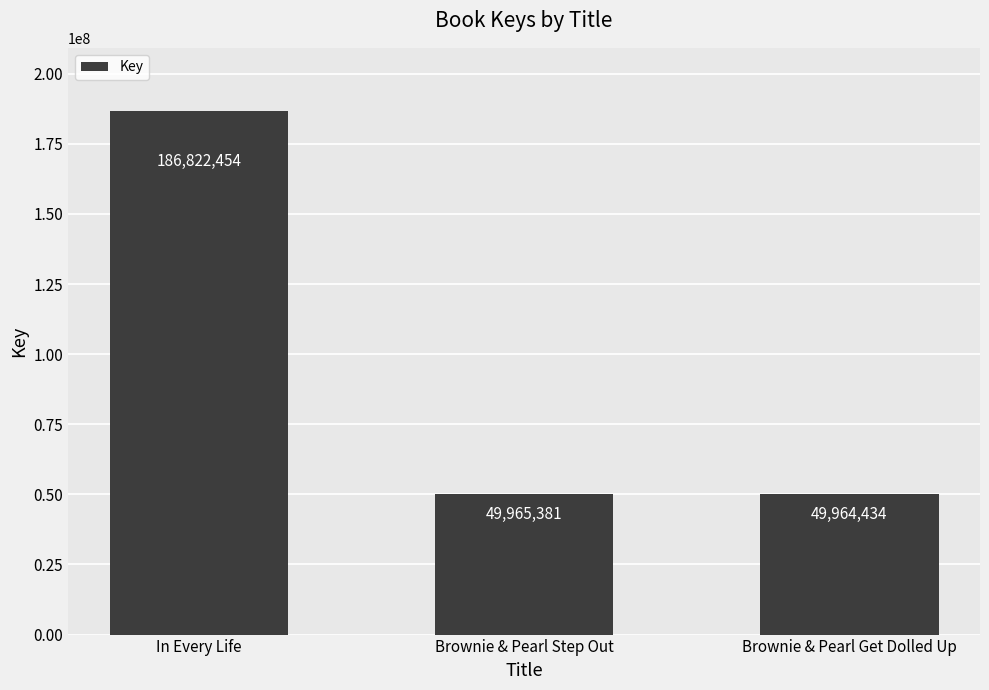

Is it true that the value at Brownie & Pearl Step Out is 49965381?

True